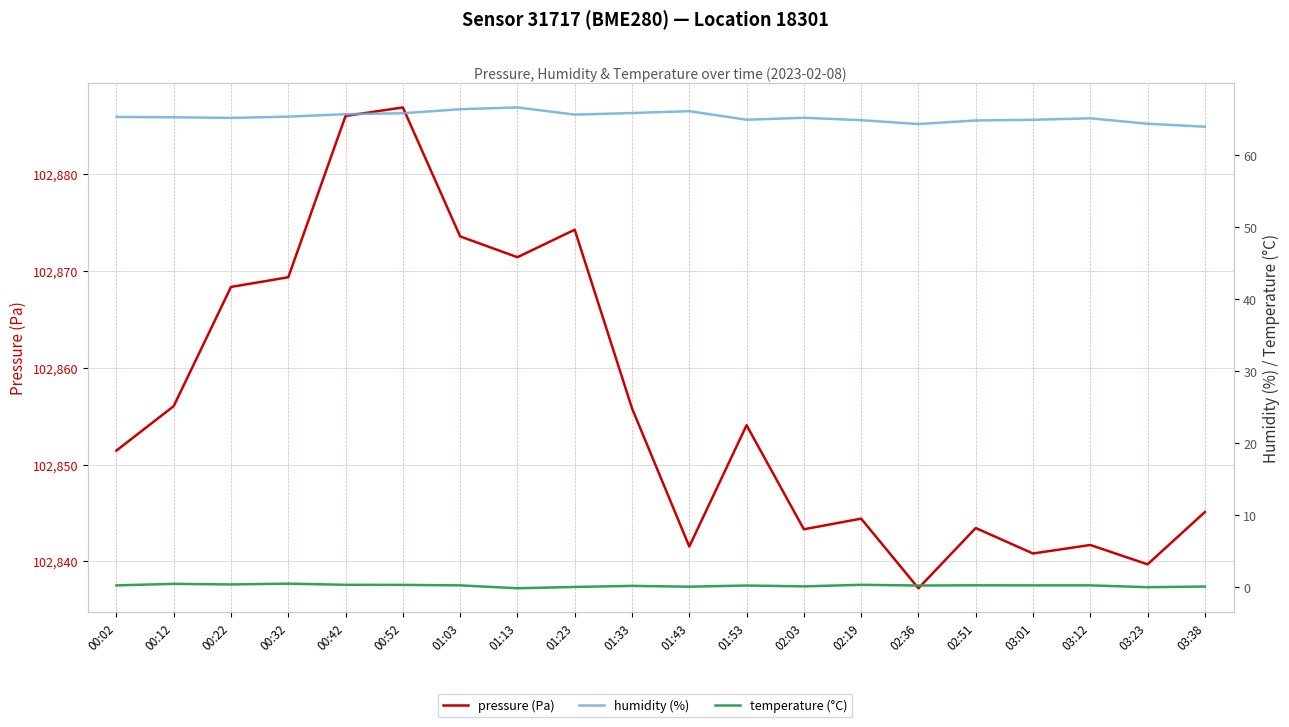

True or false: temperature (°C) and humidity (%) intersect in this chart.

False